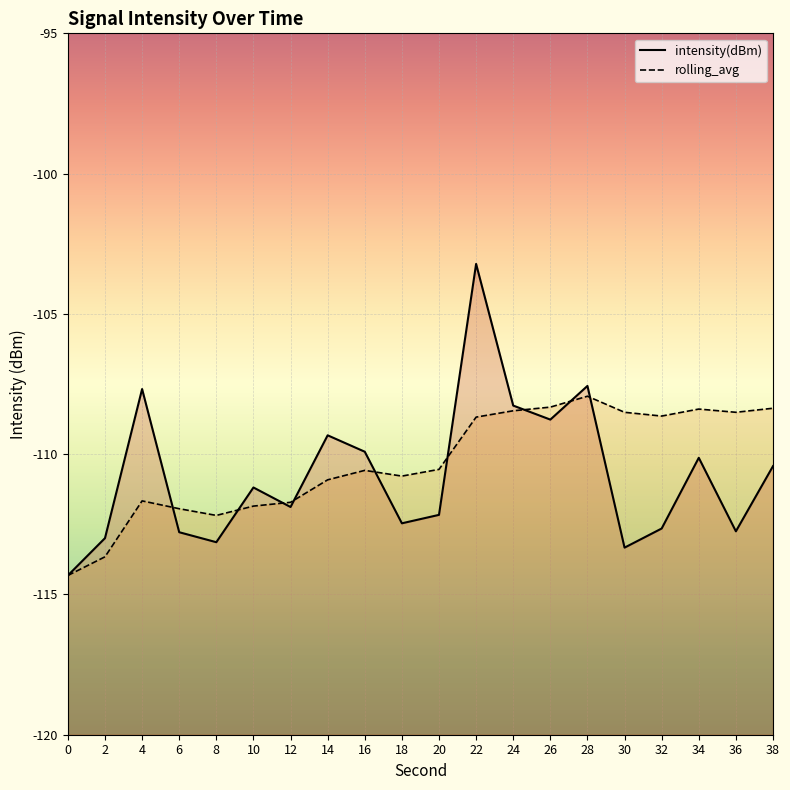

Rank the series at 16 from highest to lowest value.

intensity(dBm), rolling_avg